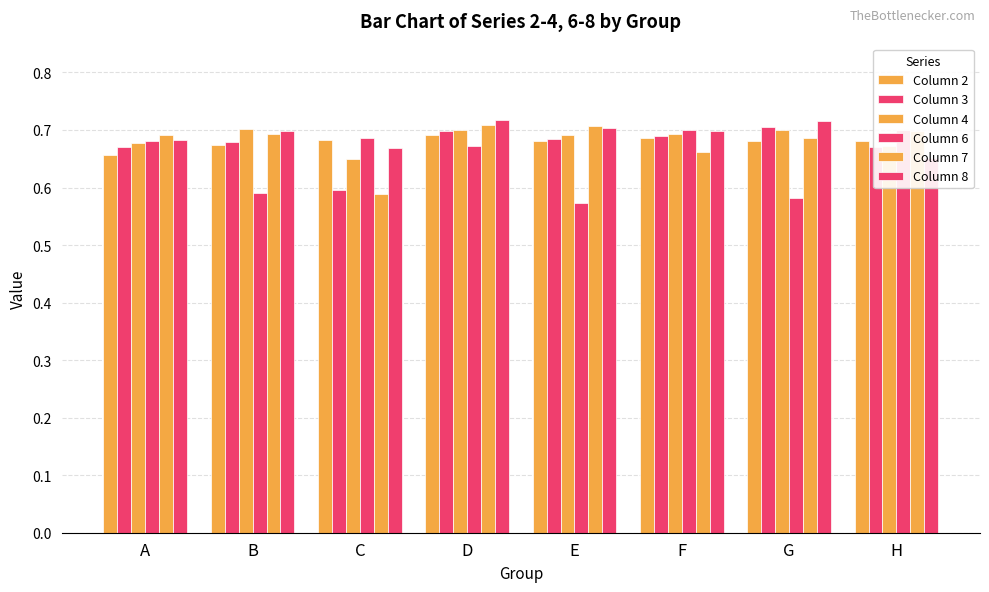

Count the number of categories in the chart.

8